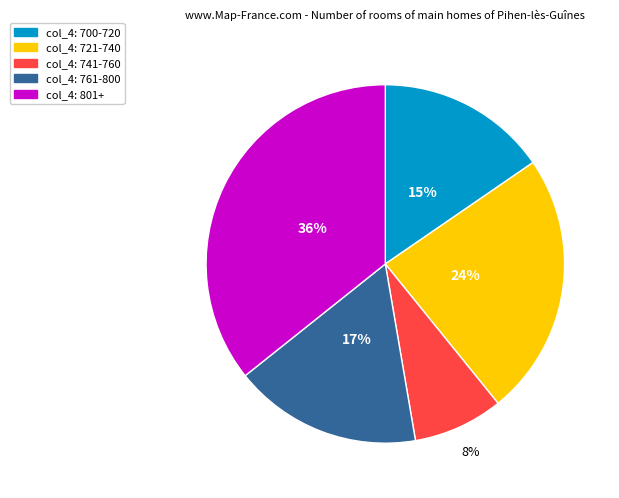

True or false: col_4: 761-800 accounts for 11% of the total.

False